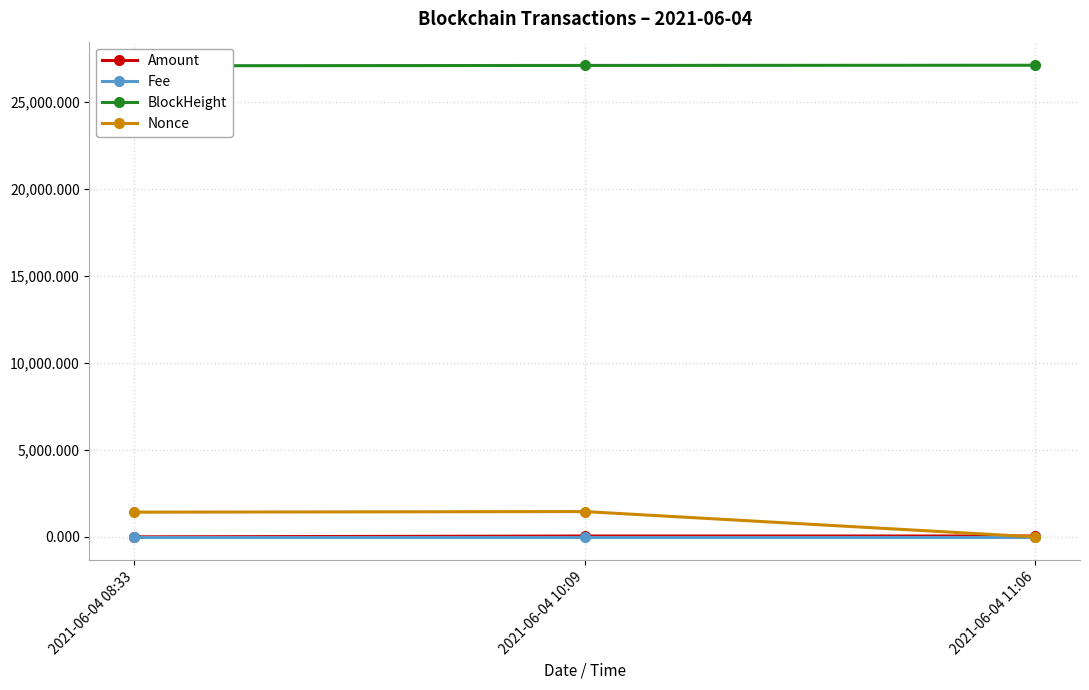

What position from the right is 2021-06-04 10:09?

2